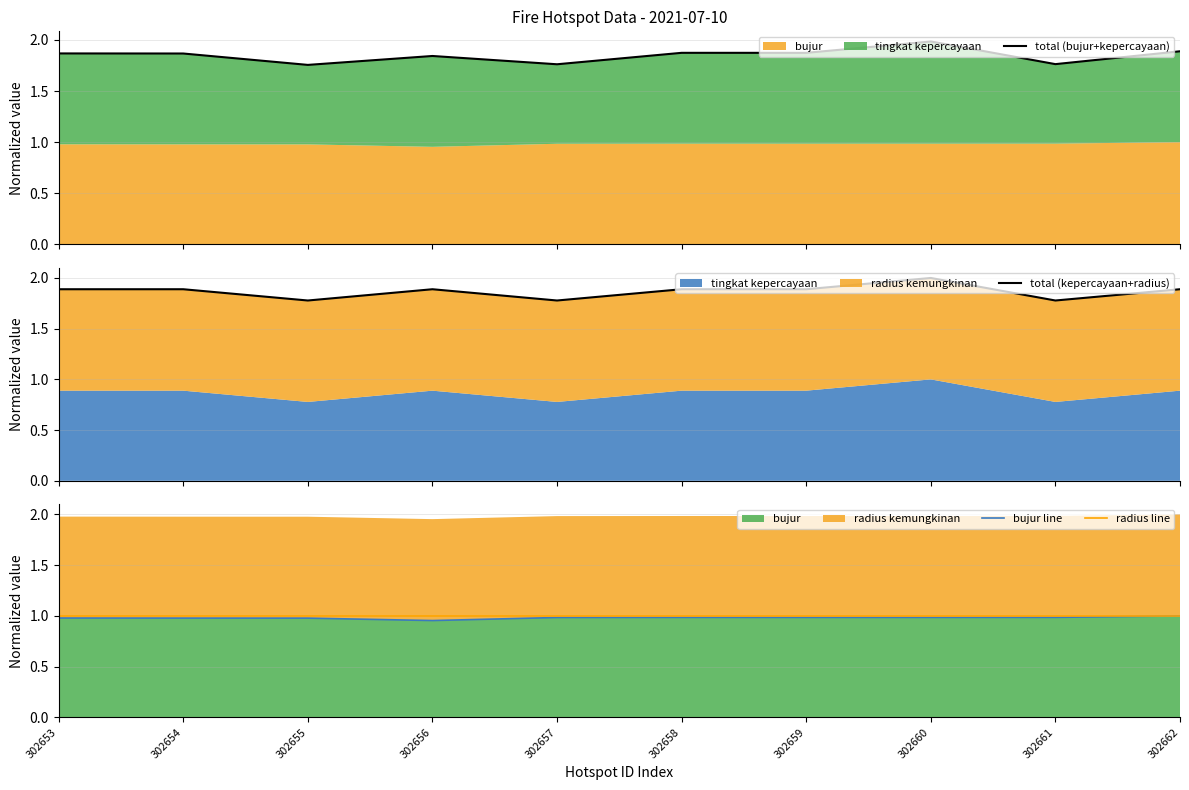

At which category does total (bujur+kepercayaan) reach its first local peak?

302656